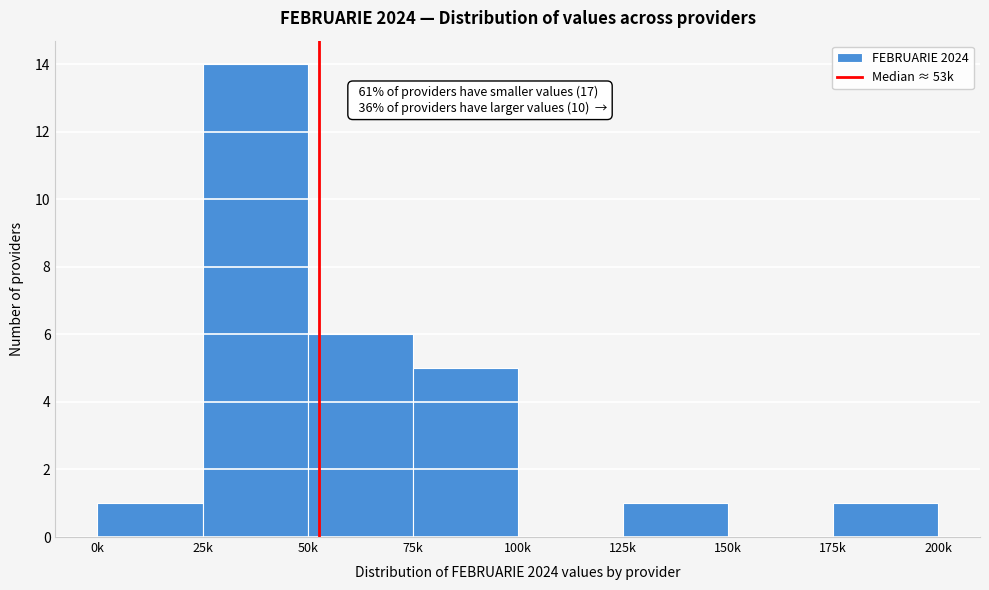

Reading left to right, transcribe all the data shown in this chart.

0k=1	25k=14	50k=6	75k=5	100k=0	125k=1	150k=0	175k=1